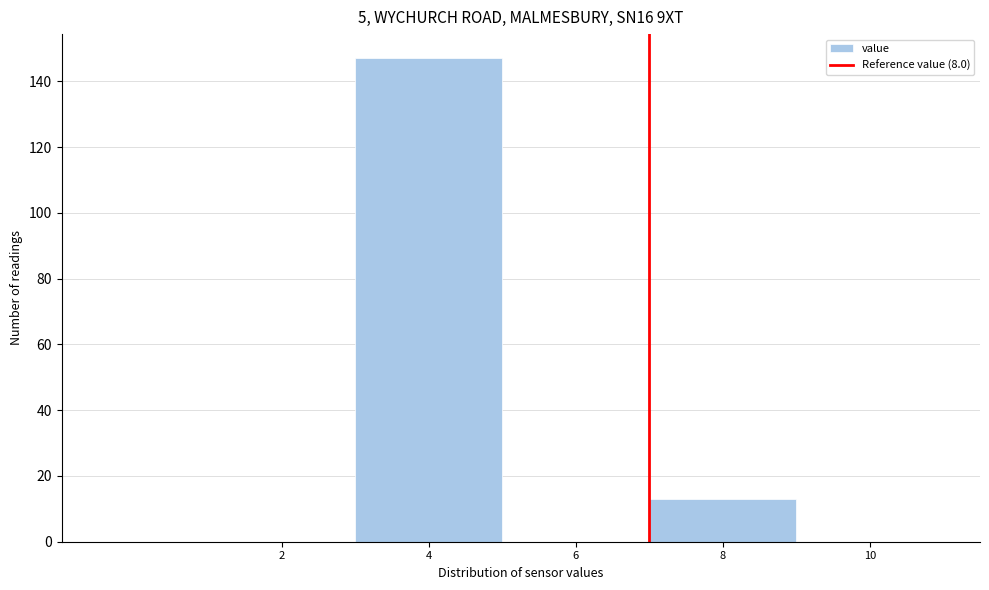

Reading left to right, extract all data points from this chart.

2=0	4=147	6=0	8=13	10=0